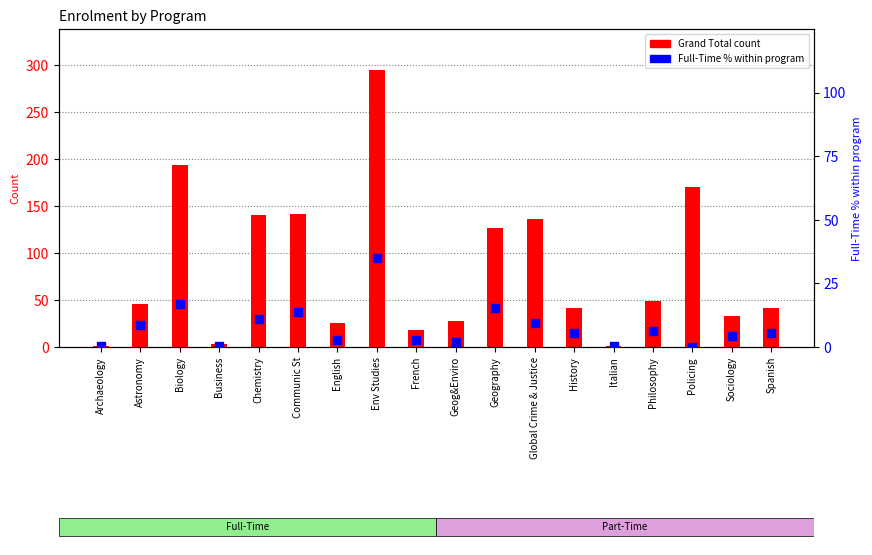

Which series has the largest Y range (max minus min)?

Grand Total